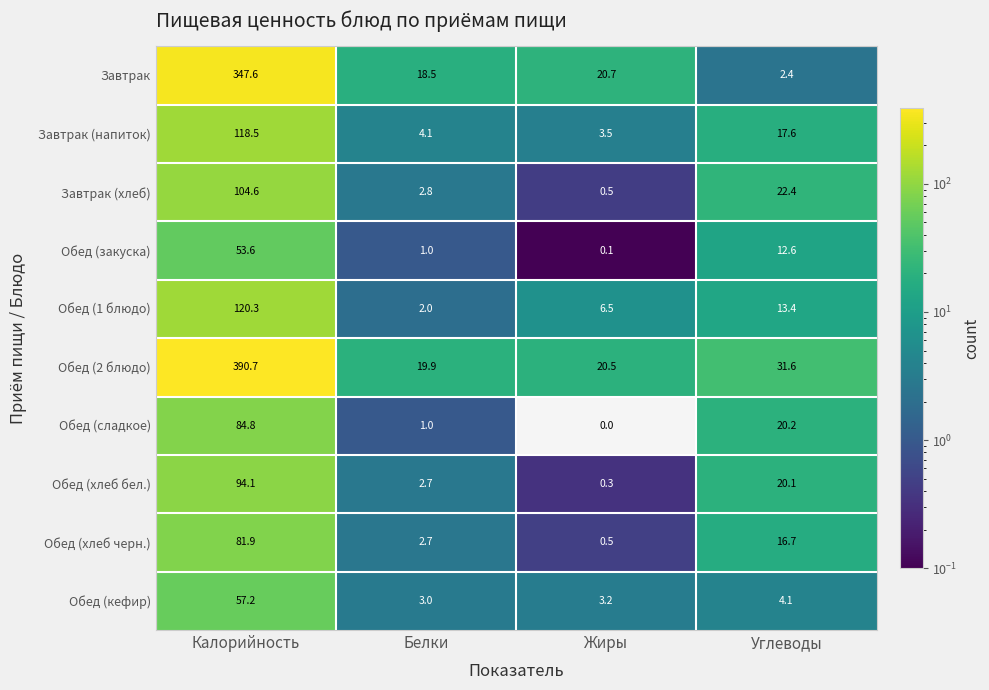

Between Калорийность and Углеводы, which series saw the biggest shift?

Обед (2 блюдо)